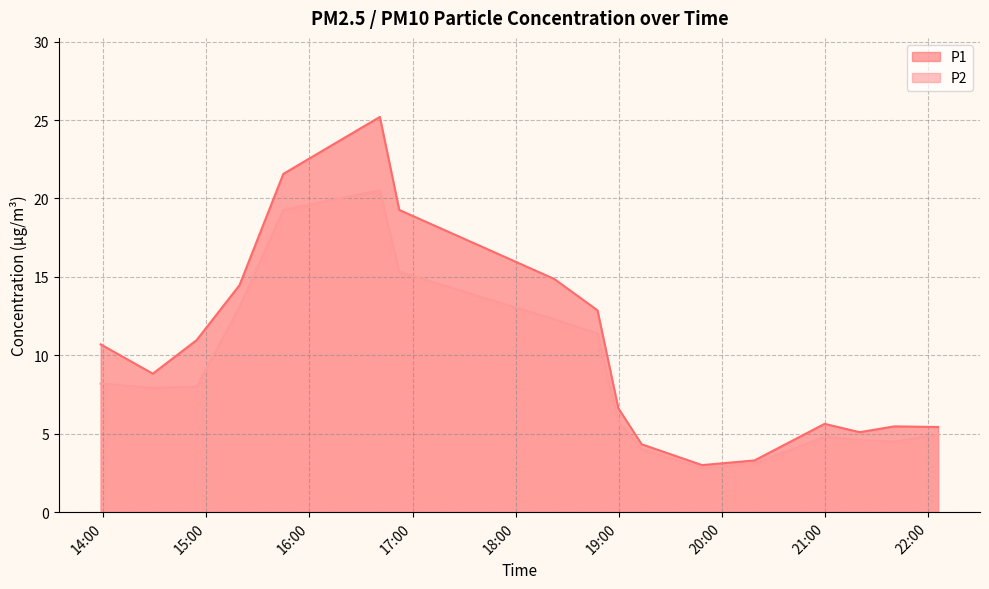

What position from the right is 2024-03-23T14:54:28?

15